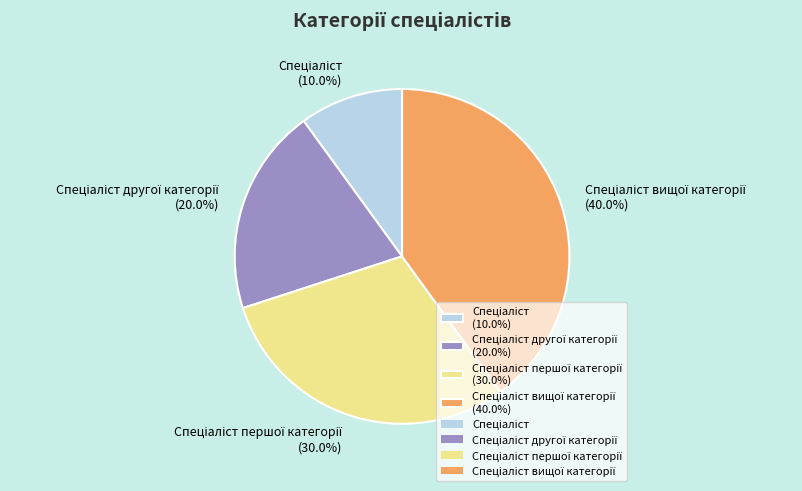

Is there any slice that represents more than half of the pie?

No